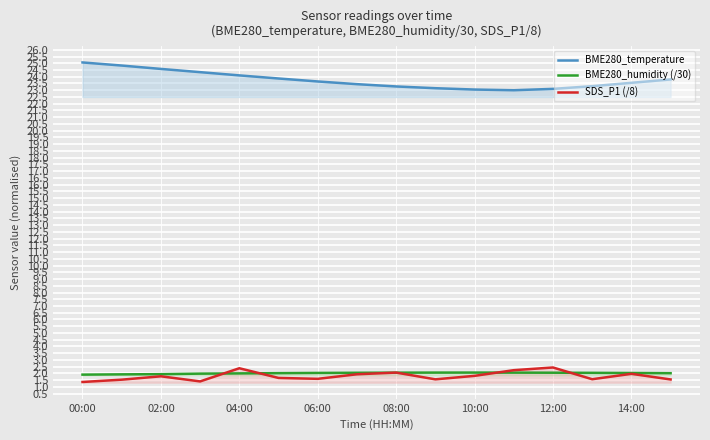

What is the difference between the highest and lowest values at 12:00?

21.0